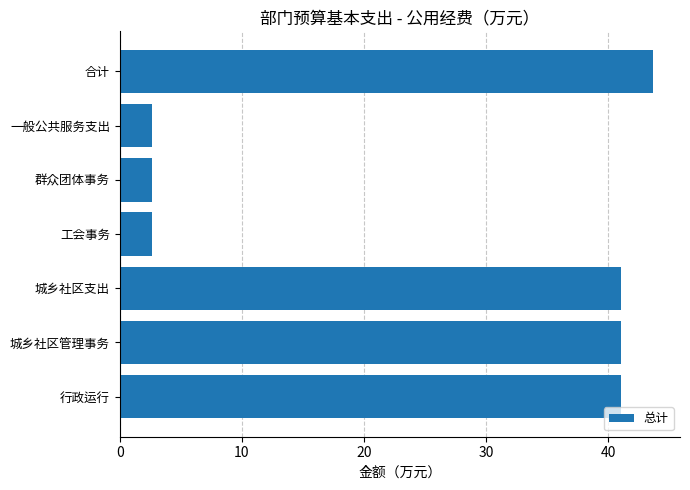

What is the difference between the maximum and second lowest values?

41.1